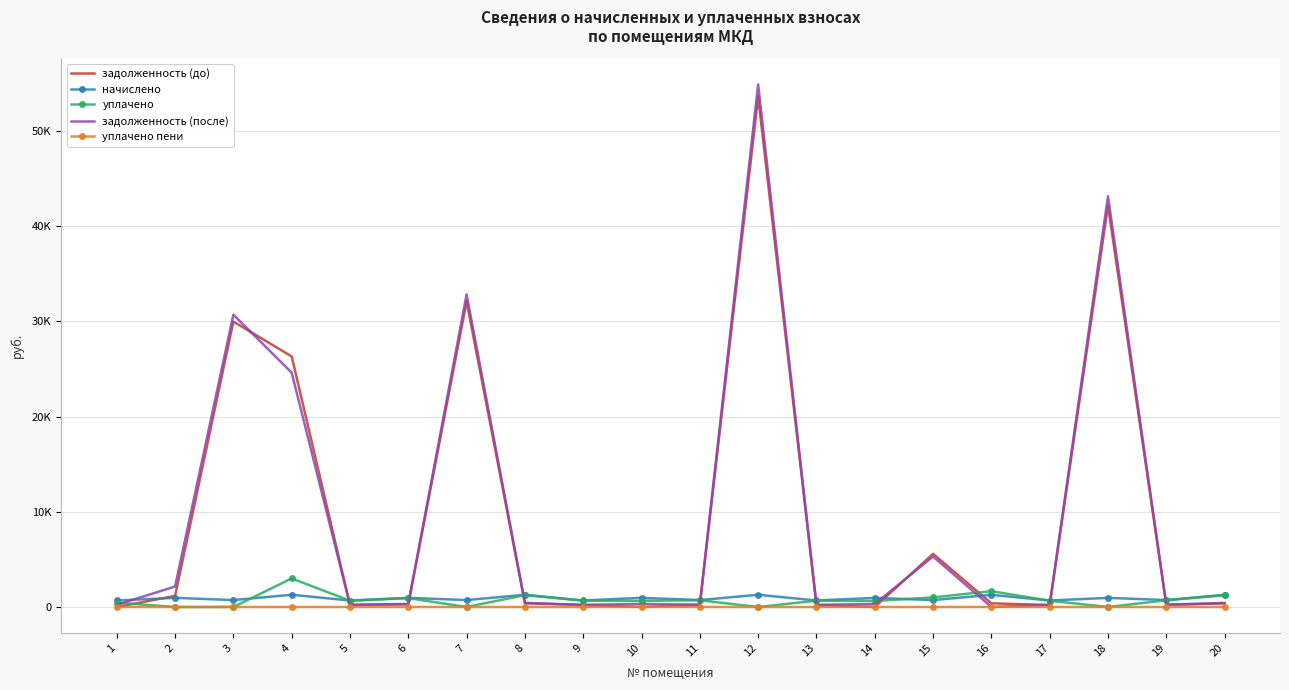

True or false: уплачено has a value of 1663.4 at 16.

True